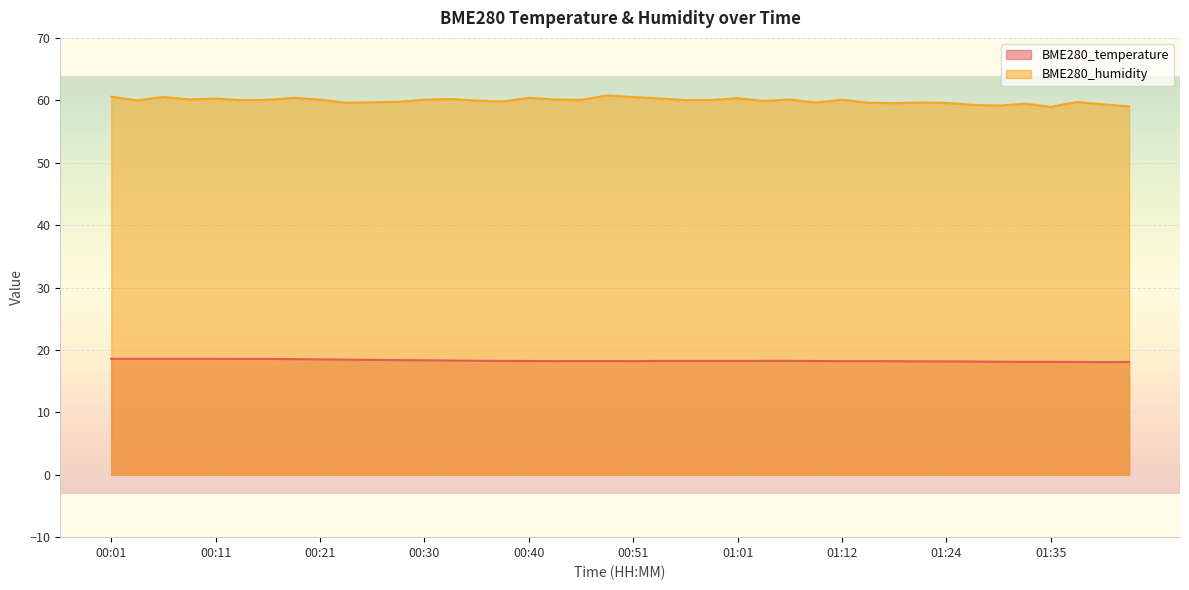

What is the approximate value of BME280_temperature at 00:59?

18.2